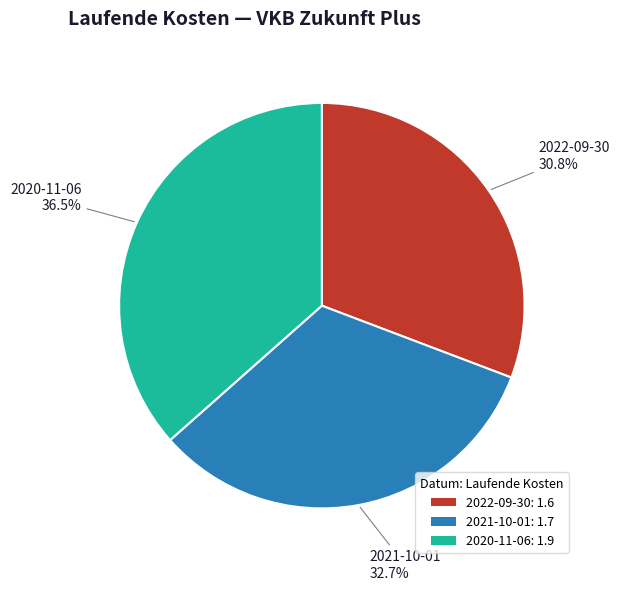

Rank the categories by value from highest to lowest.

2020-11-06: 1.9, 2021-10-01: 1.7, 2022-09-30: 1.6